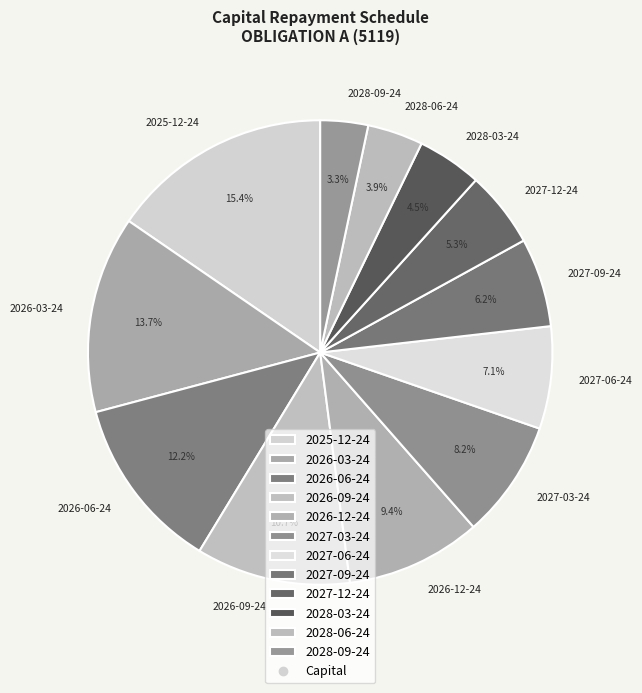

Count the number of slices in the pie.

12